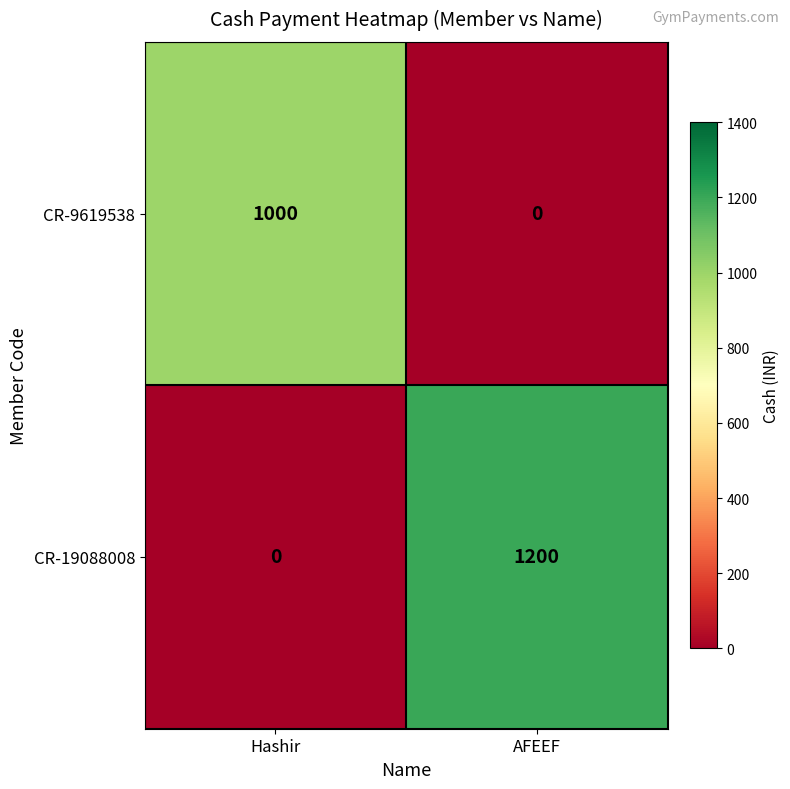

What is the maximum value shown in the chart?

1200